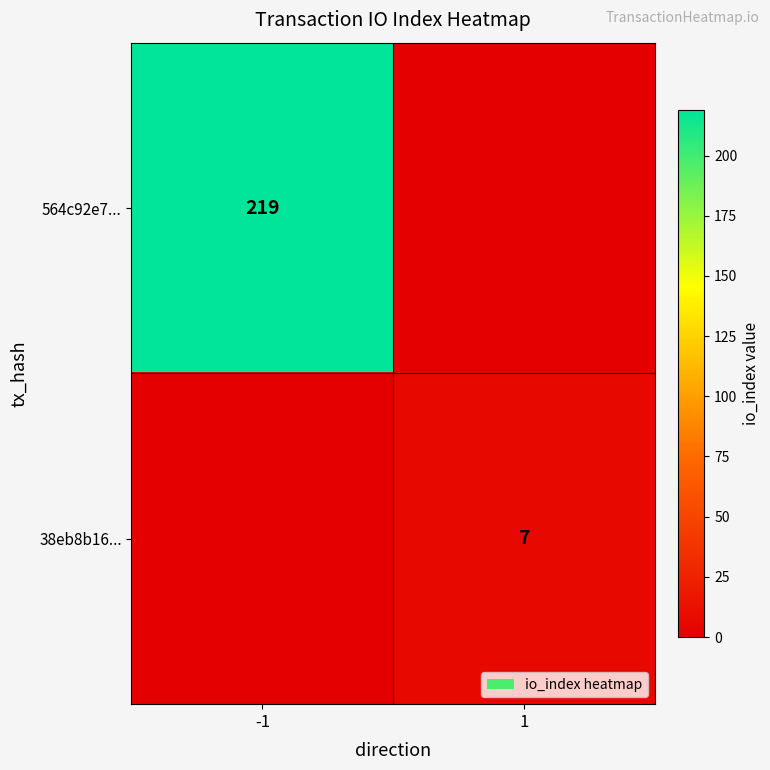

At how many categories does at least one series exceed 128?

1